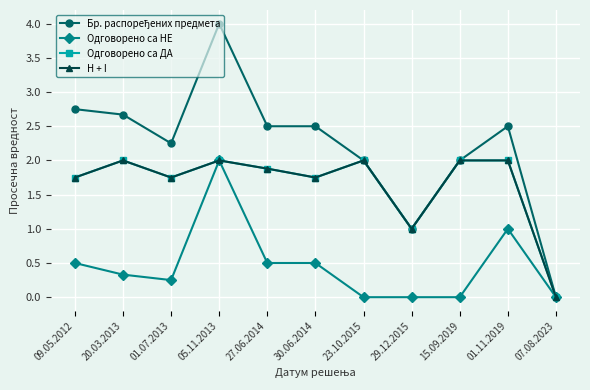

Does the chart have visible grid lines?

Yes